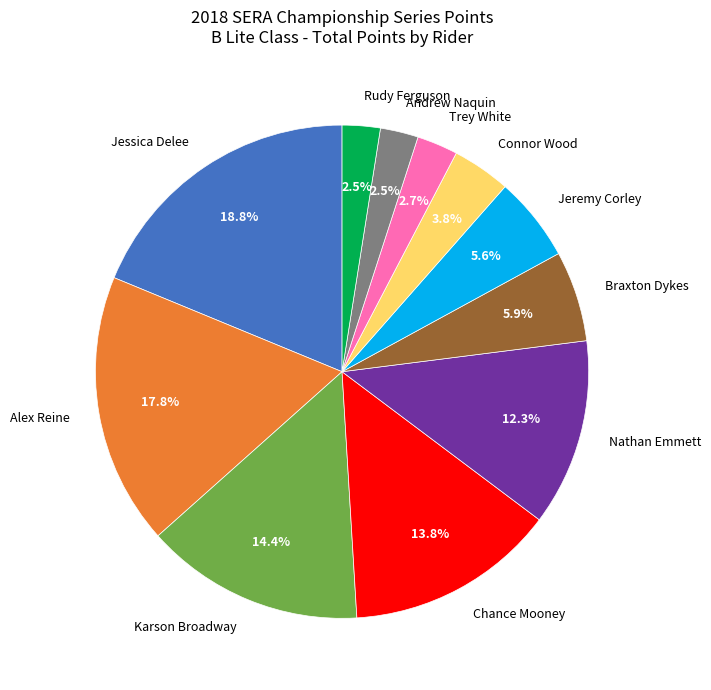

Is there a majority slice in this chart?

No